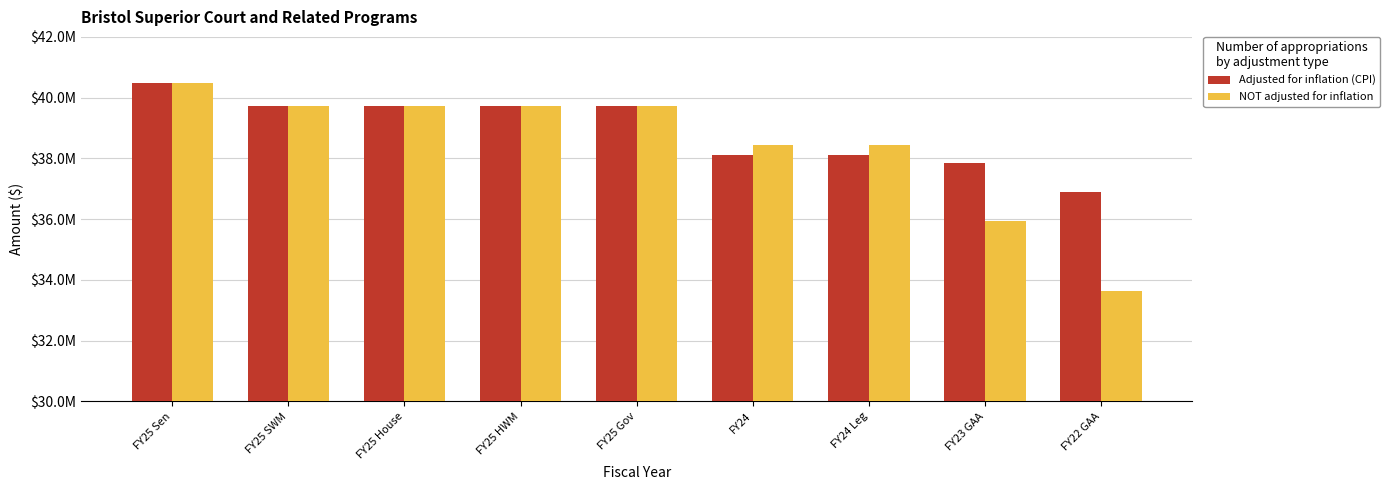

True or false: NOT adjusted for inflation has a value of 33640028 at FY22 GAA.

True